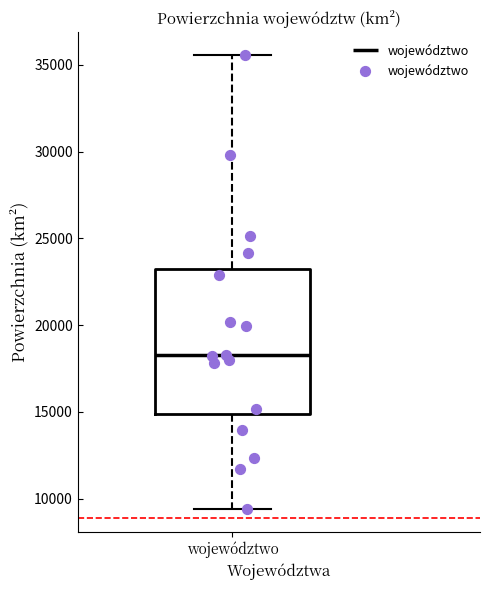

Transcribe this box plot: give where the median line is, the range the box spans, and where the two whiskers end, as read against the y-axis. The values are not printed on the chart, so give them approximately, as read against the axis.

median 18500, box 15000 to 23000, whiskers 9500 to 35500